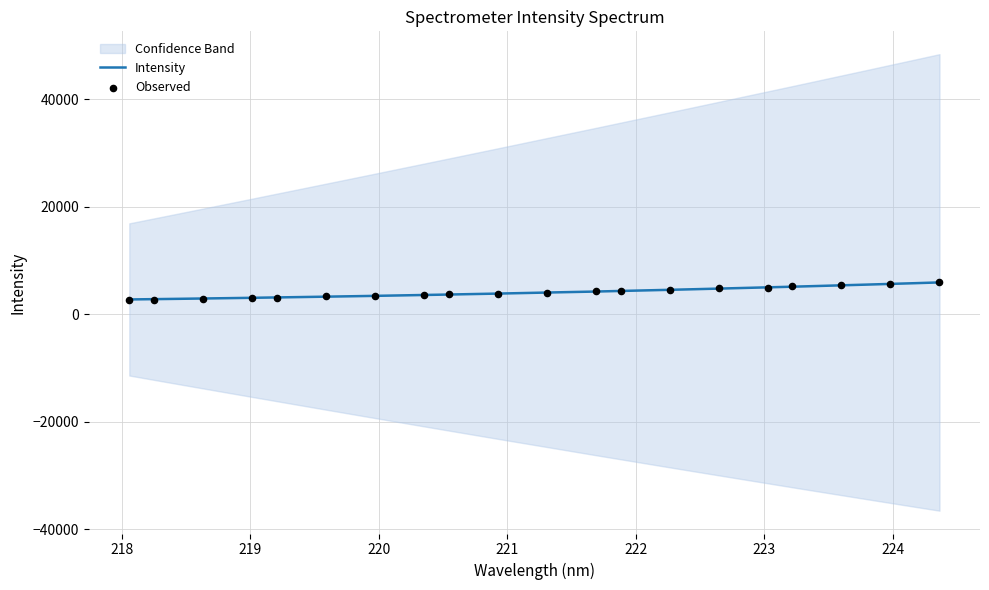

Which has a higher value, 219 or 217?

219